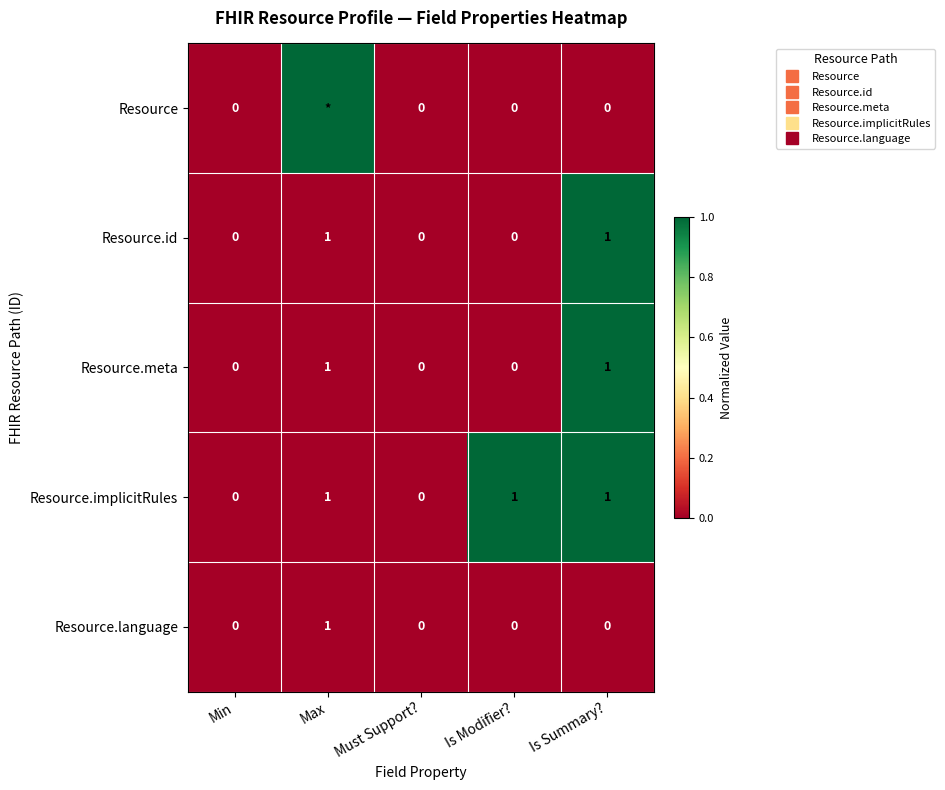

At which label does Resource.implicitRules reach its peak?

Is Modifier?